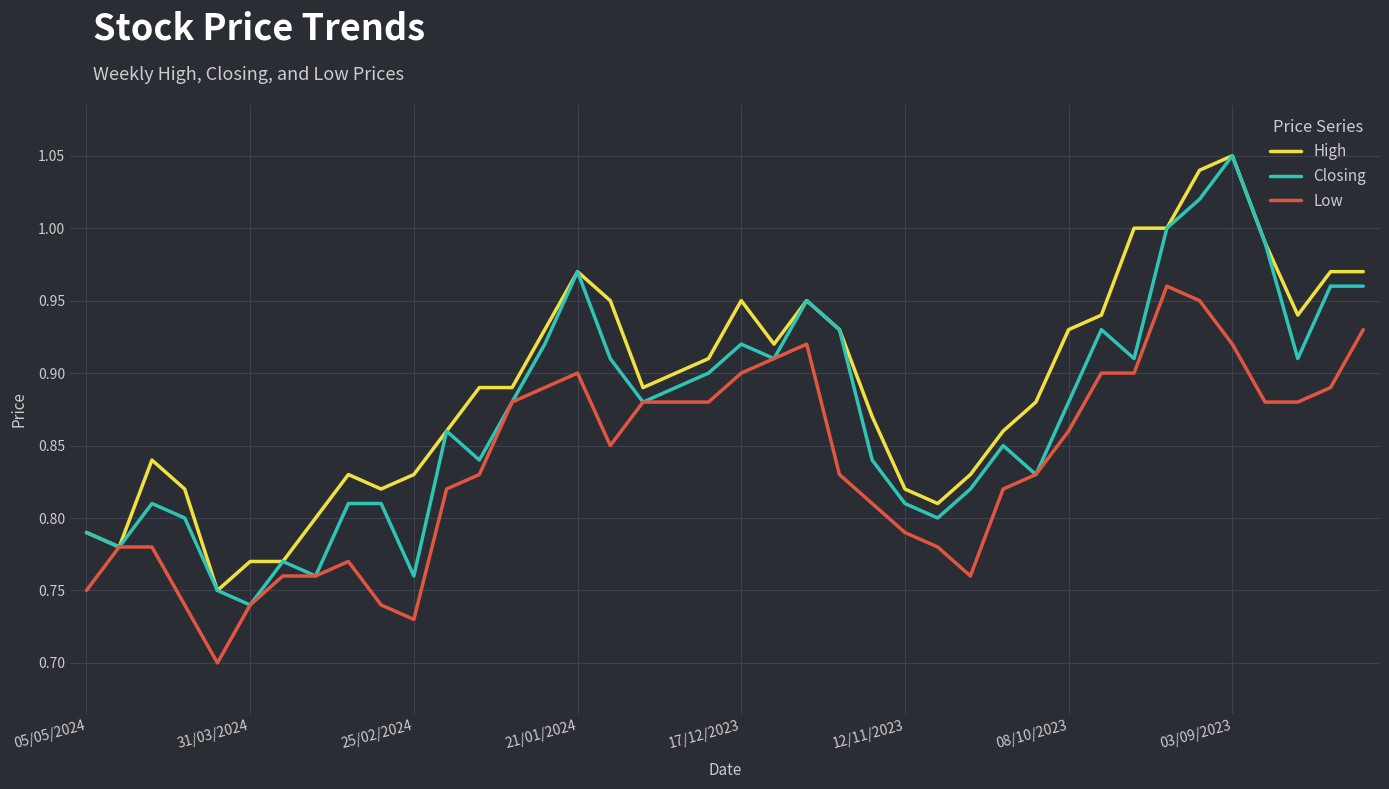

What are all the series names shown in the legend?

High, Closing, Low